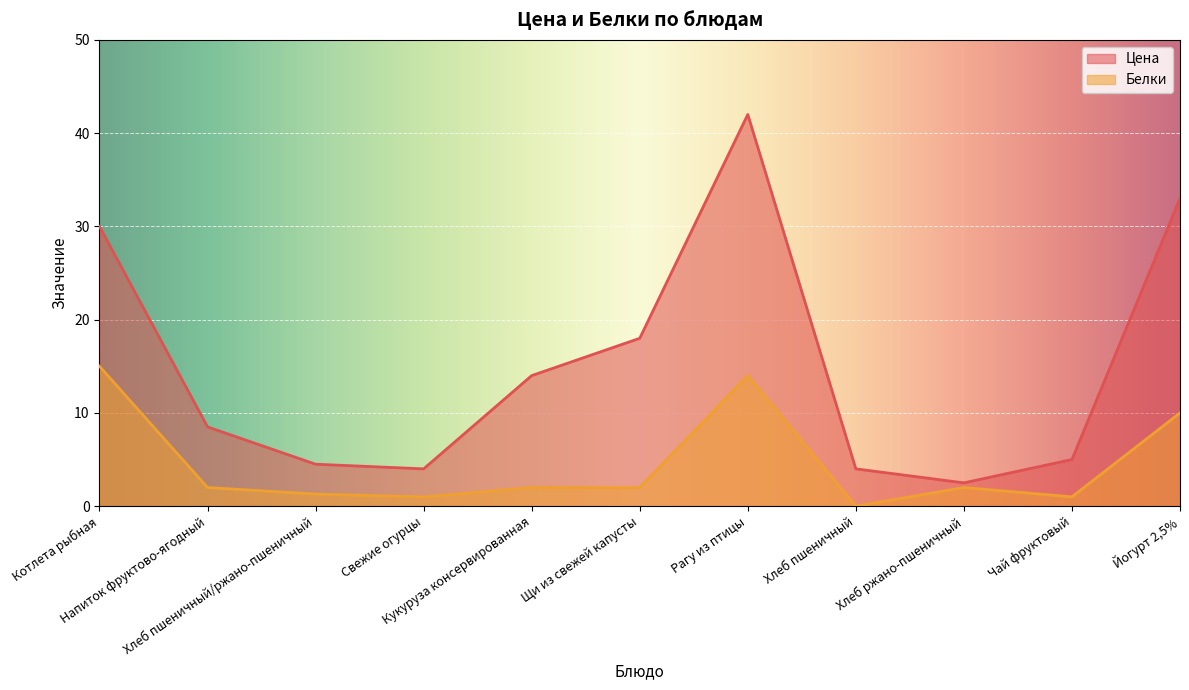

Reading left to right, extract all data points from this chart.

Цена: Котлета рыбная=30.0	Напиток фруктово-ягодный=8.5	Хлеб пшеничный/ржано-пшеничный=4.5	Свежие огурцы=4.0	Кукуруза консервированная=14.0	Щи из свежей капусты=18.0	Рагу из птицы=42.0	Хлеб пшеничный=4.0	Хлеб ржано-пшеничный=2.5	Чай фруктовый=5.0	Йогурт 2,5%=33.0
Белки: Котлета рыбная=15.0	Напиток фруктово-ягодный=2.0	Хлеб пшеничный/ржано-пшеничный=1.3	Свежие огурцы=1.0	Кукуруза консервированная=2.0	Щи из свежей капусты=2.0	Рагу из птицы=14.0	Хлеб пшеничный=0.0	Хлеб ржано-пшеничный=2.0	Чай фруктовый=1.0	Йогурт 2,5%=10.0